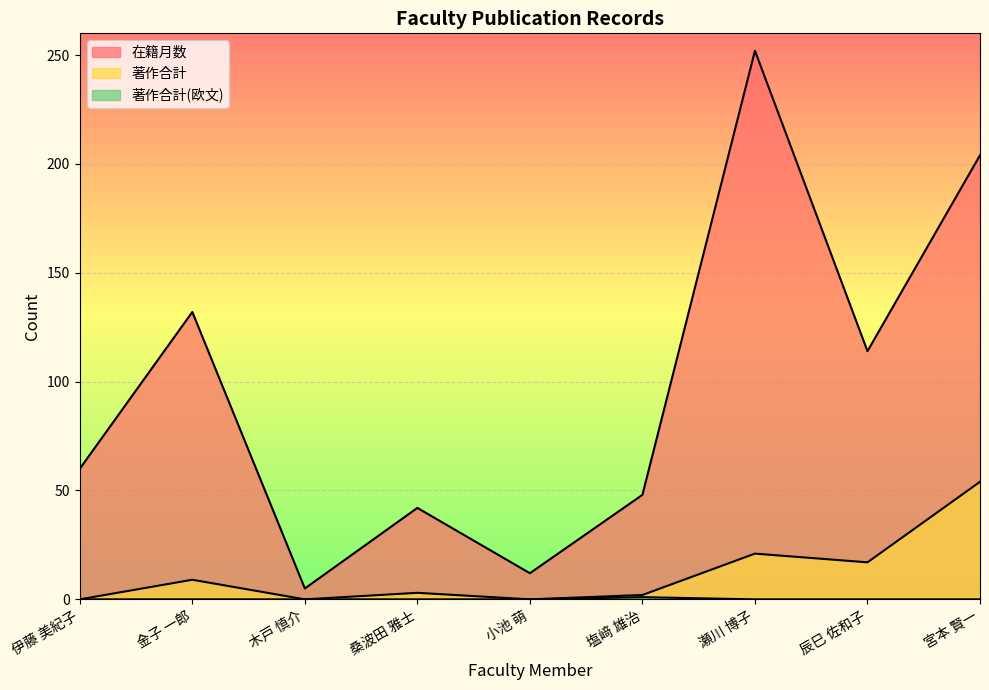

Where is the first local maximum for 著作合計?

金子 一郎